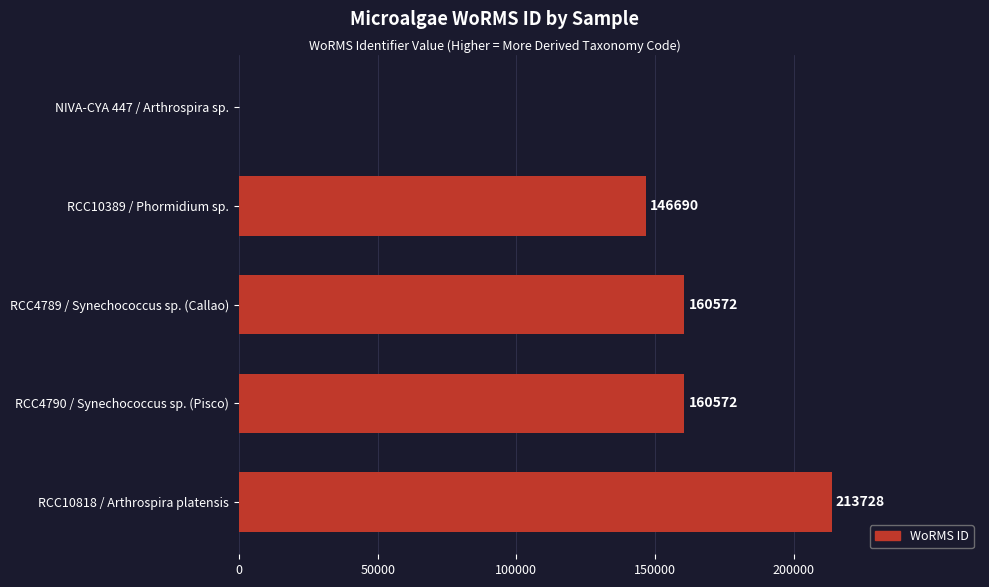

Where is the data nearest to the value 106864?

RCC10389 / Phormidium sp.